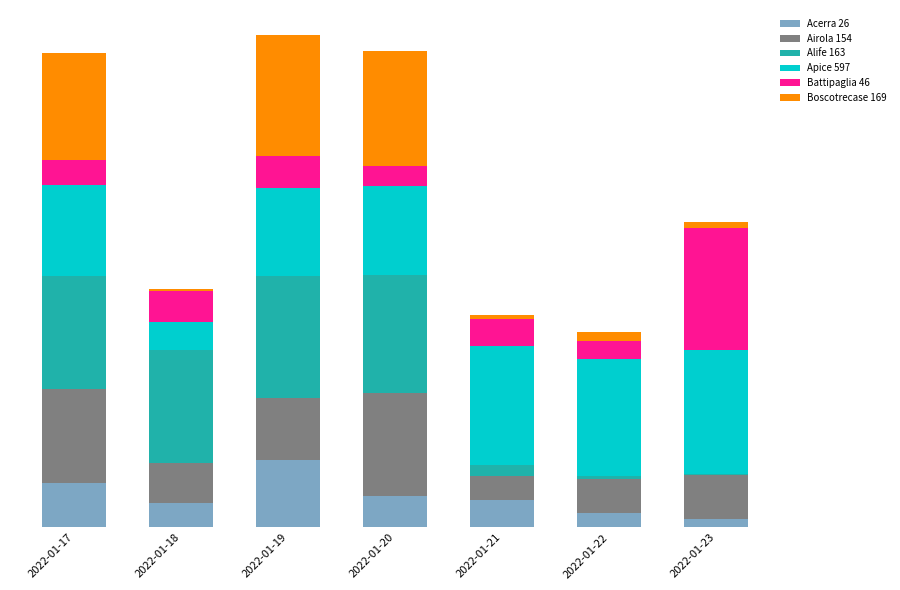

What are all the series names shown in the legend?

Acerra 26, Airola 154, Alife 163, Apice 597, Battipaglia 46, Boscotrecase 169